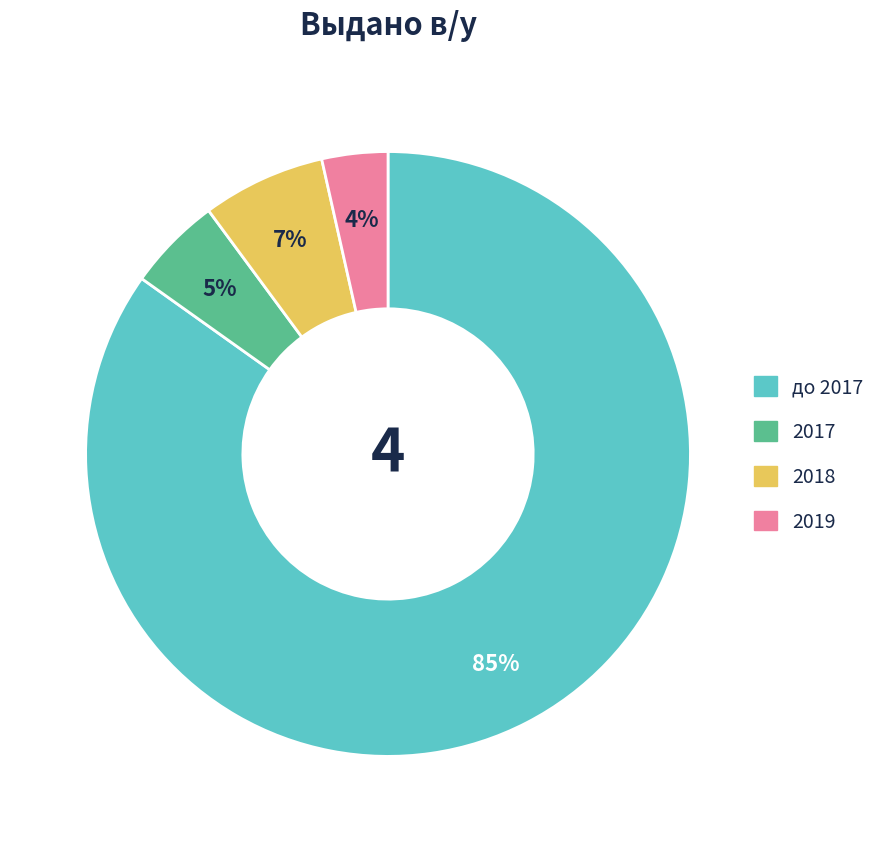

Count the number of slices in the pie.

4